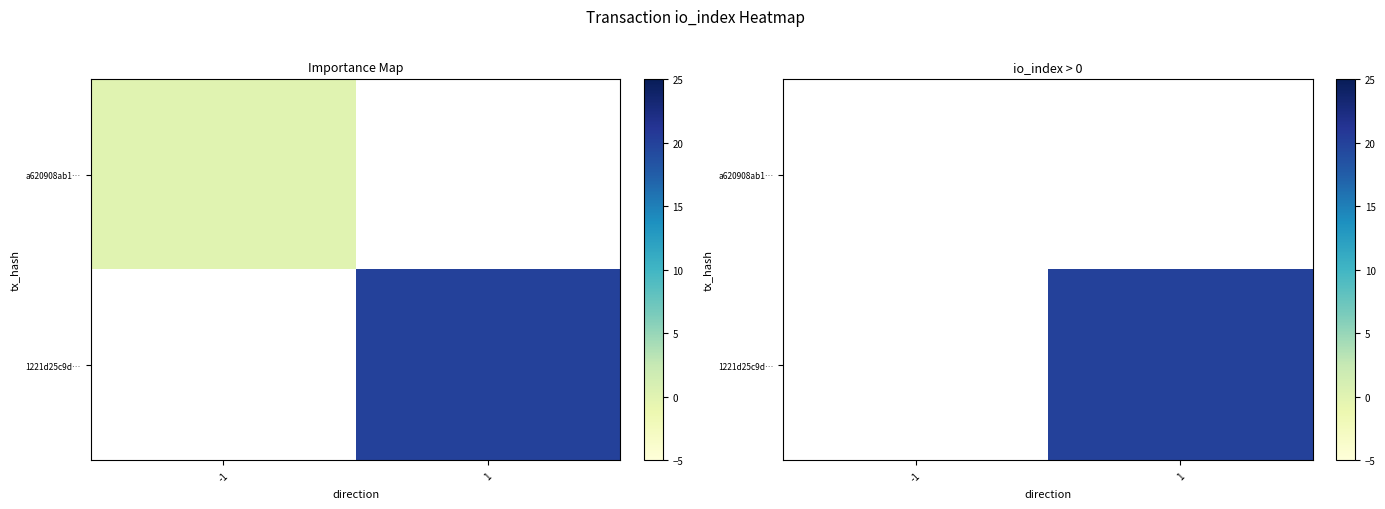

Count the number of categories in the chart.

2